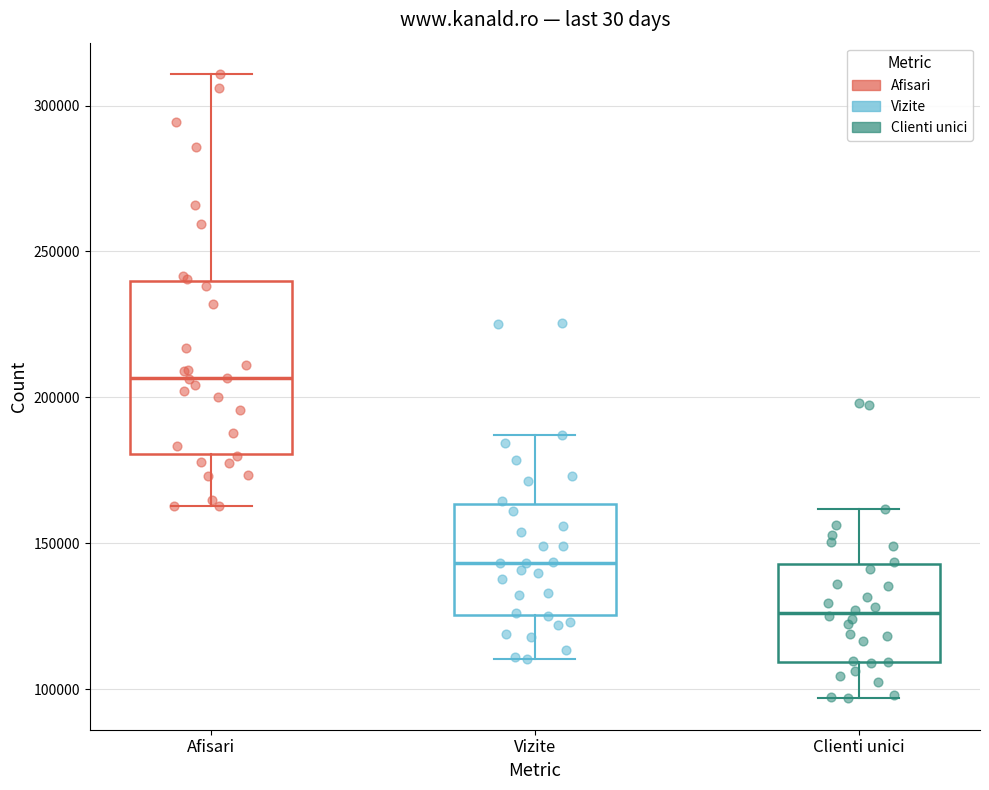

Reading left to right, transcribe this box plot: for each box, give where its median line is, the range the box spans, and where its two whiskers end, as read against the y-axis. The values are not printed on the chart, so give them approximately, as read against the axis.

Afisari: median 205000, box 180000 to 240000, whiskers 165000 to 310000
Vizite: median 145000, box 125000 to 165000, whiskers 110000 to 185000
Clienti unici: median 125000, box 110000 to 145000, whiskers 95000 to 160000